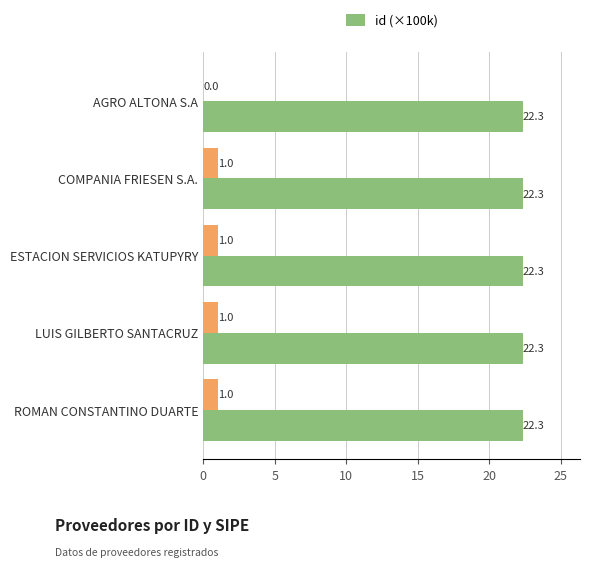

True or false: id (×100k) has a value of 39.3 at COMPANIA FRIESEN S.A..

False